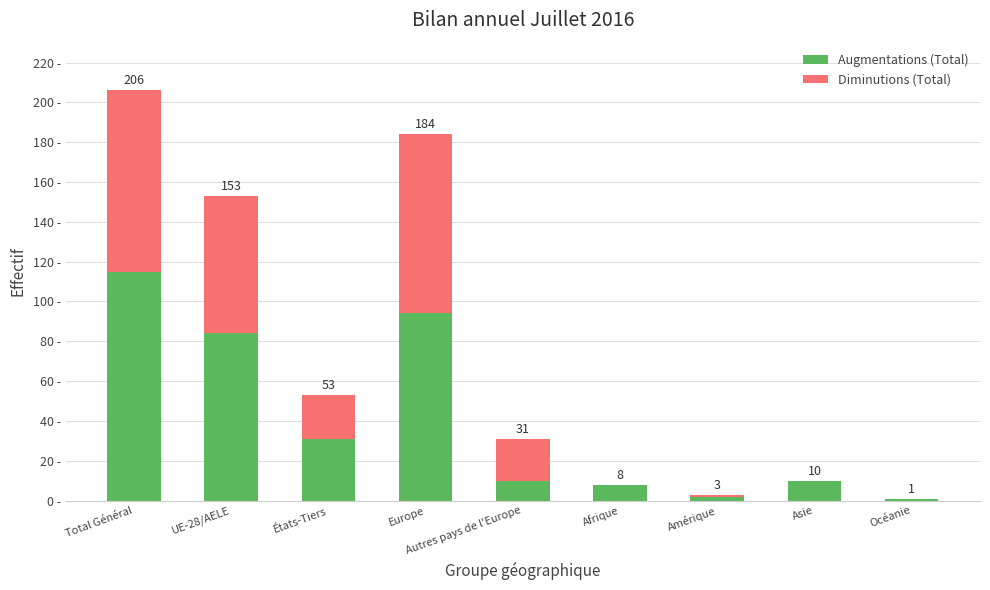

Which series has the largest total across all categories?

Augmentations (Total)